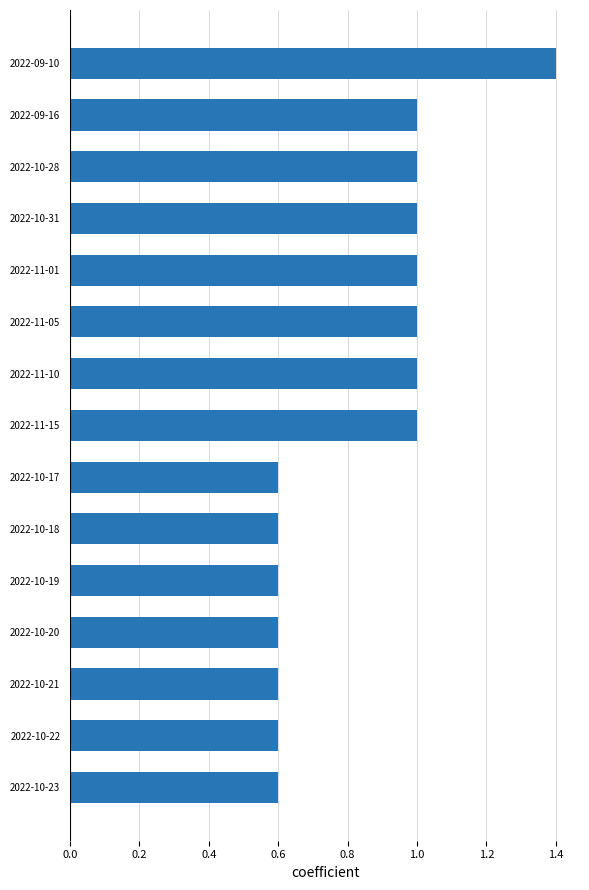

How many data points does each series have?

15